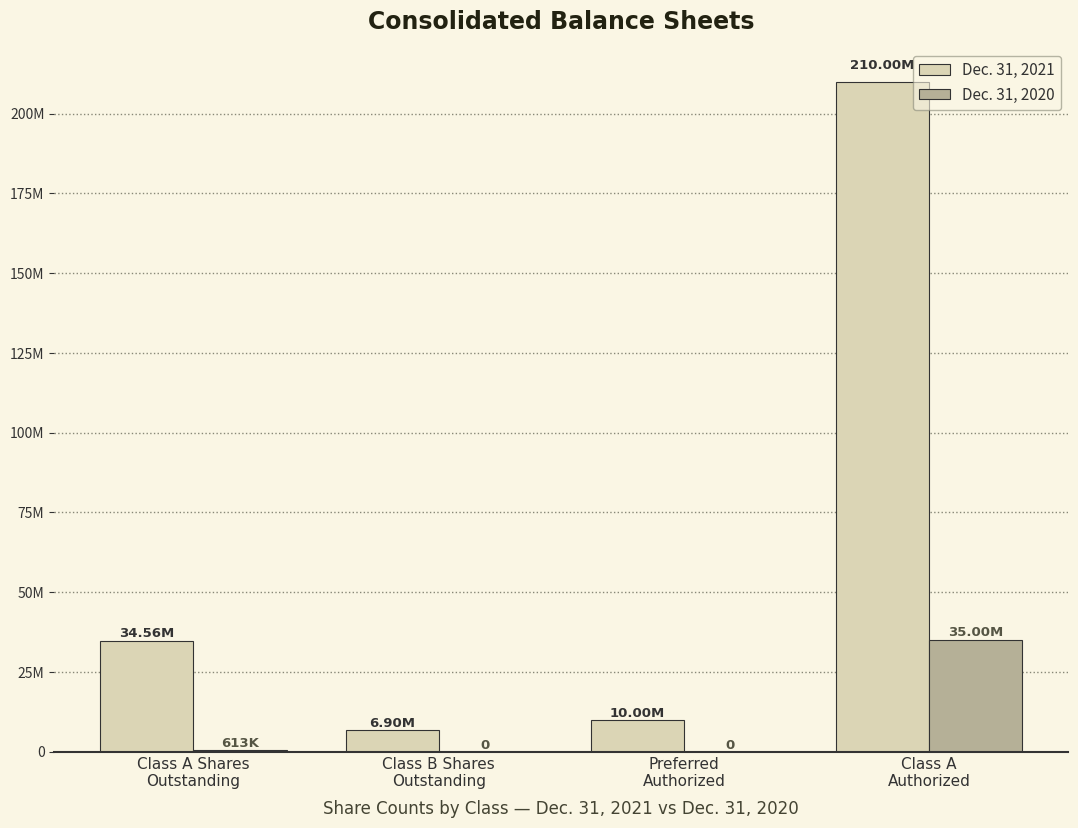

Which category has the highest value in the Dec. 31, 2020 series?

Class A
Authorized